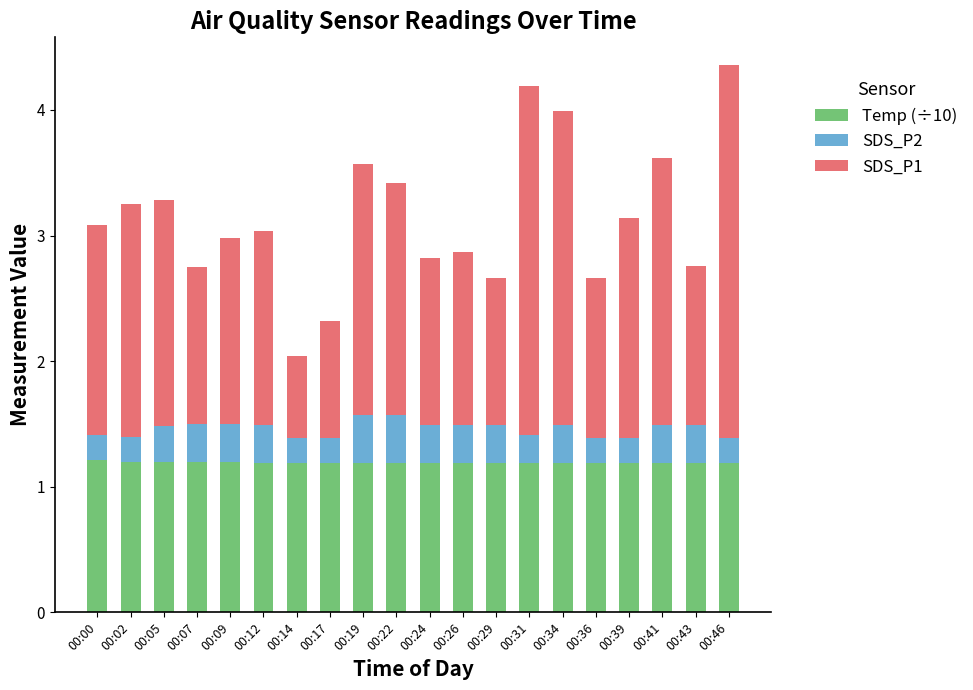

What is the total value across all series at 00:19?

3.6